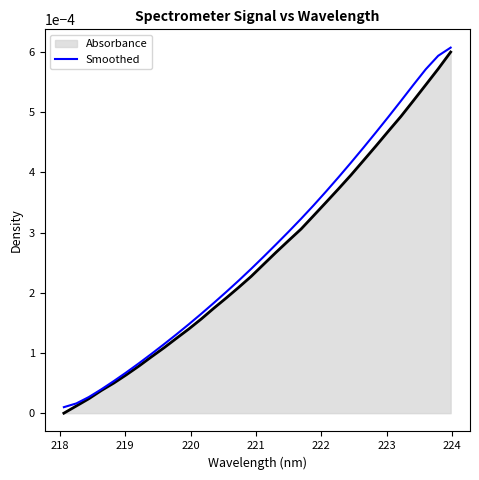

What are all the series names shown in the legend?

Absorbance, Smoothed